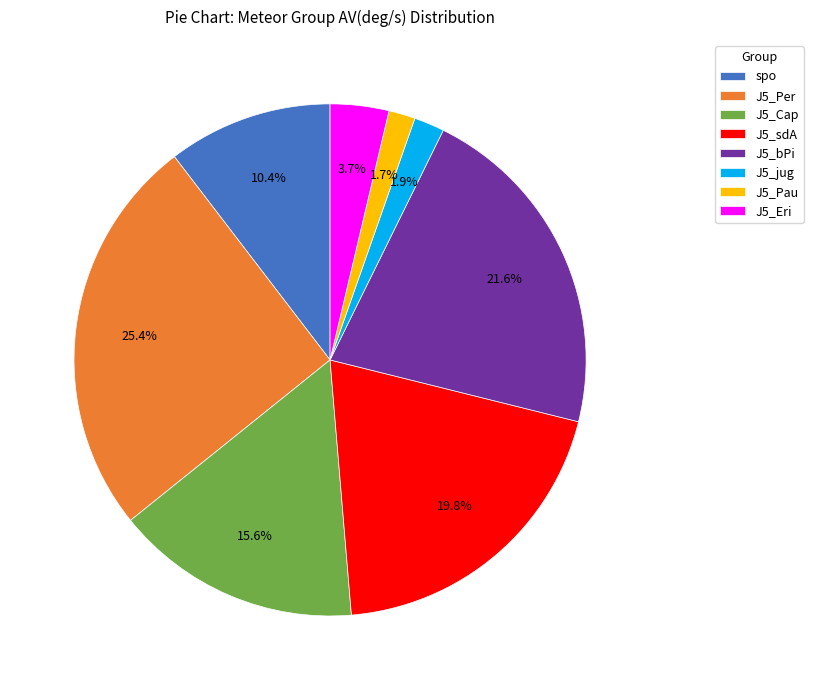

Count the number of slices in the pie.

8